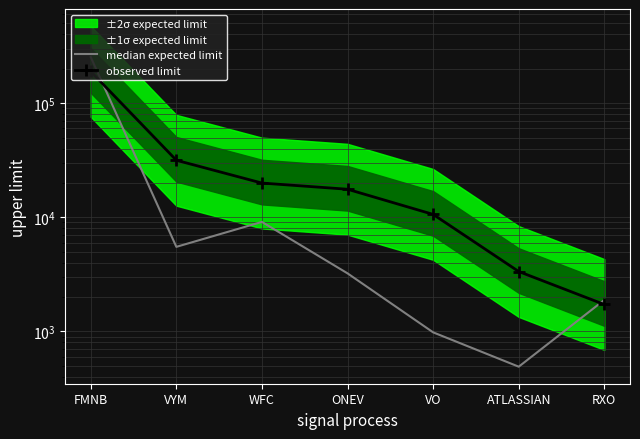

Reading left to right, what are all the values shown in this chart?

median expected limit: 253395.3	5505.3	9106.4	3224.0	980.4	490.2	1885.4
observed limit: 189773.0	31598.0	19945.0	17606.0	10599.0	3346.0	1720.0